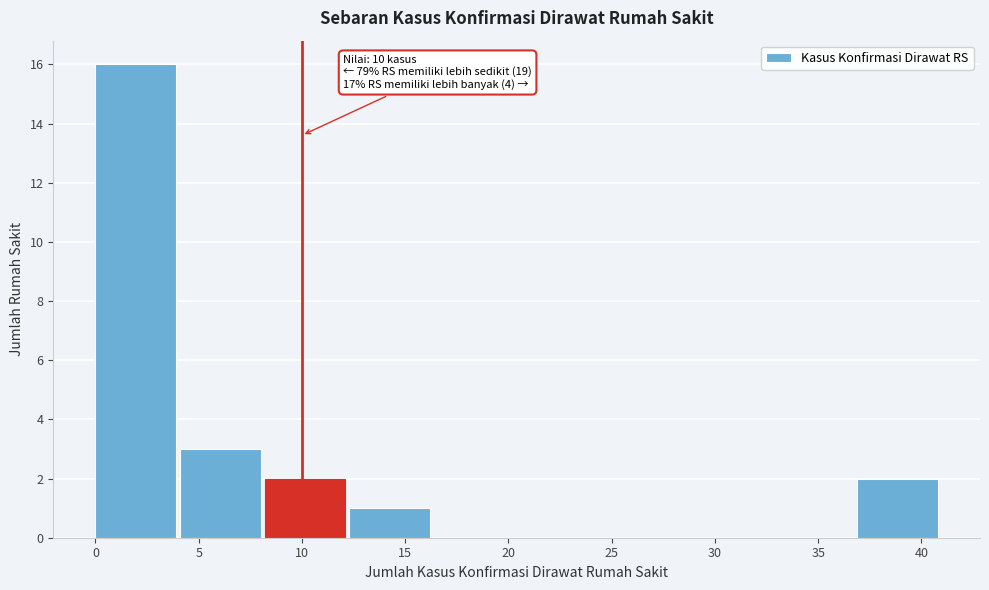

Which range on the x-axis has the tallest bar?

0.0 to 4.1